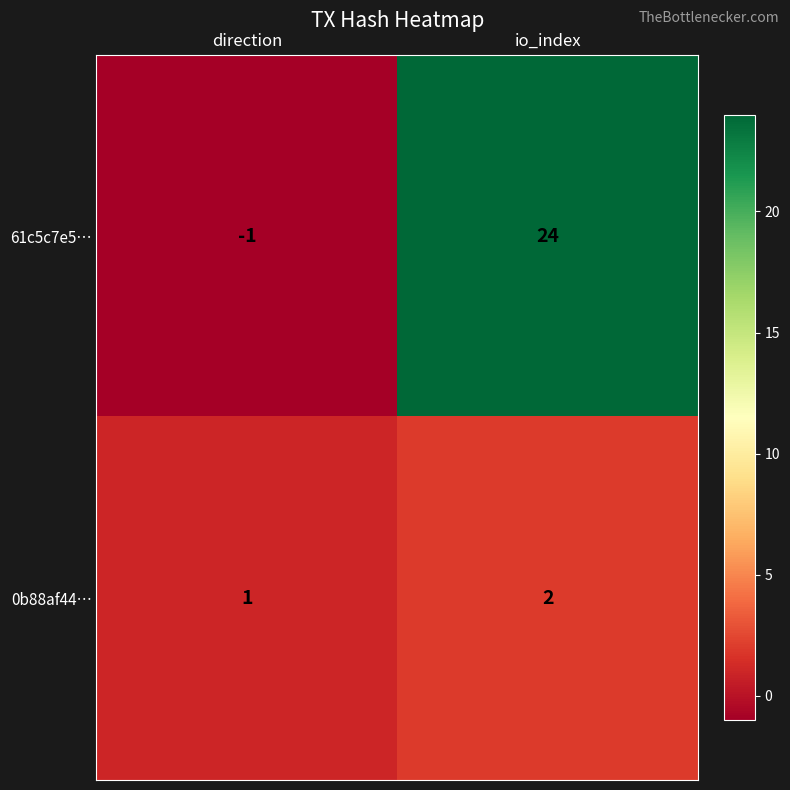

Which series has the largest total across all categories?

61c5c7e5…